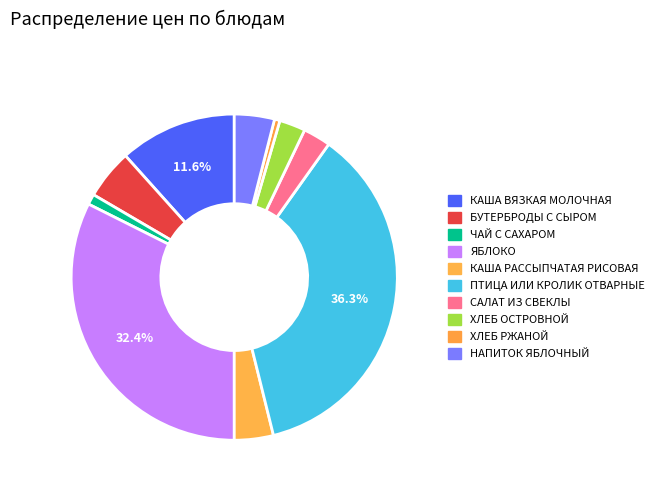

What percentage is the БУТЕРБРОДЫ С СЫРОМ slice, to the nearest percent?

5%